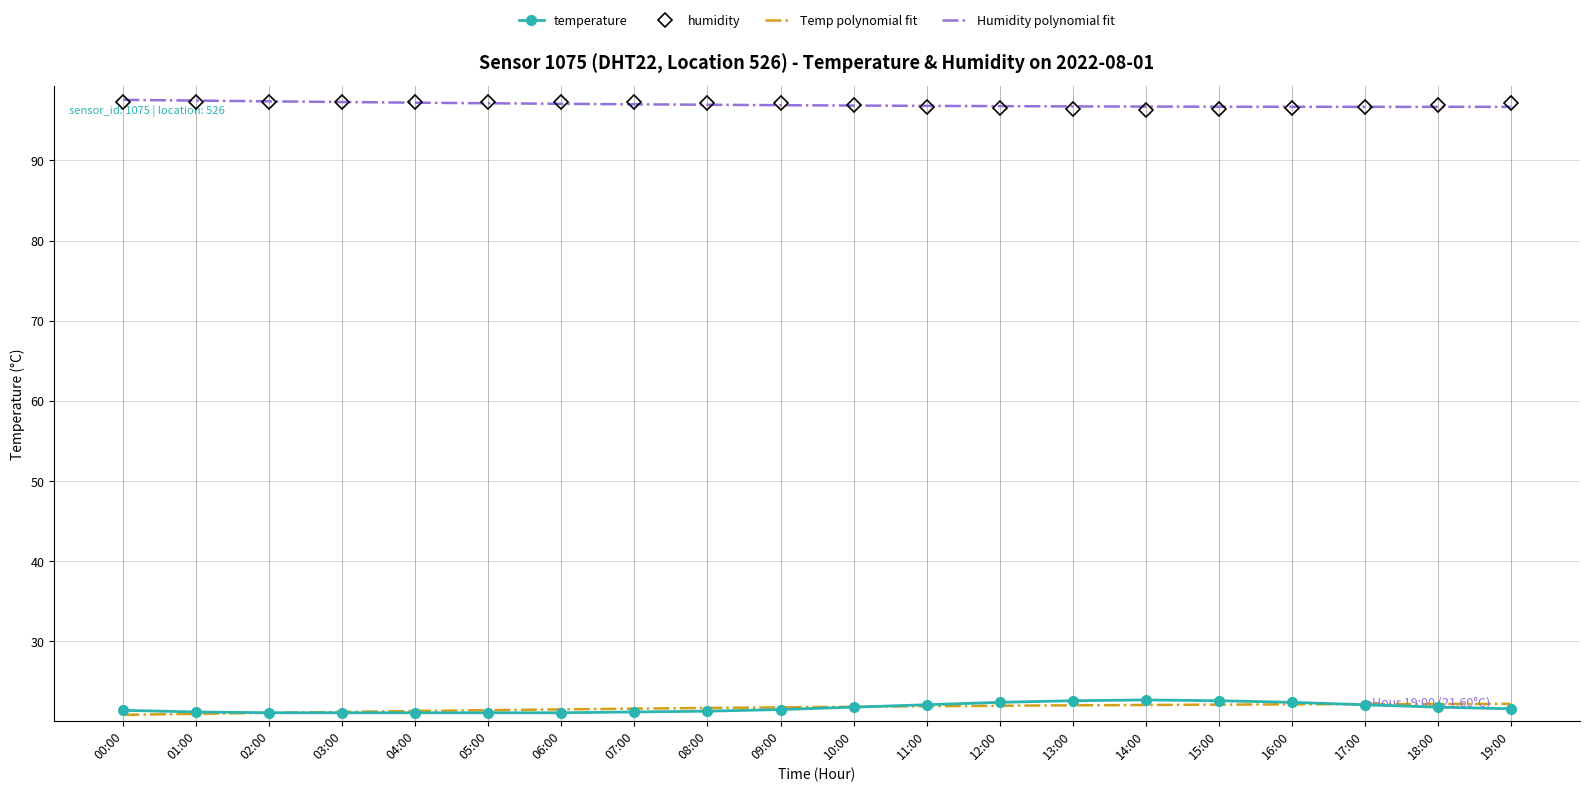

Which series changed the most between 03:00 and 13:00?

temperature